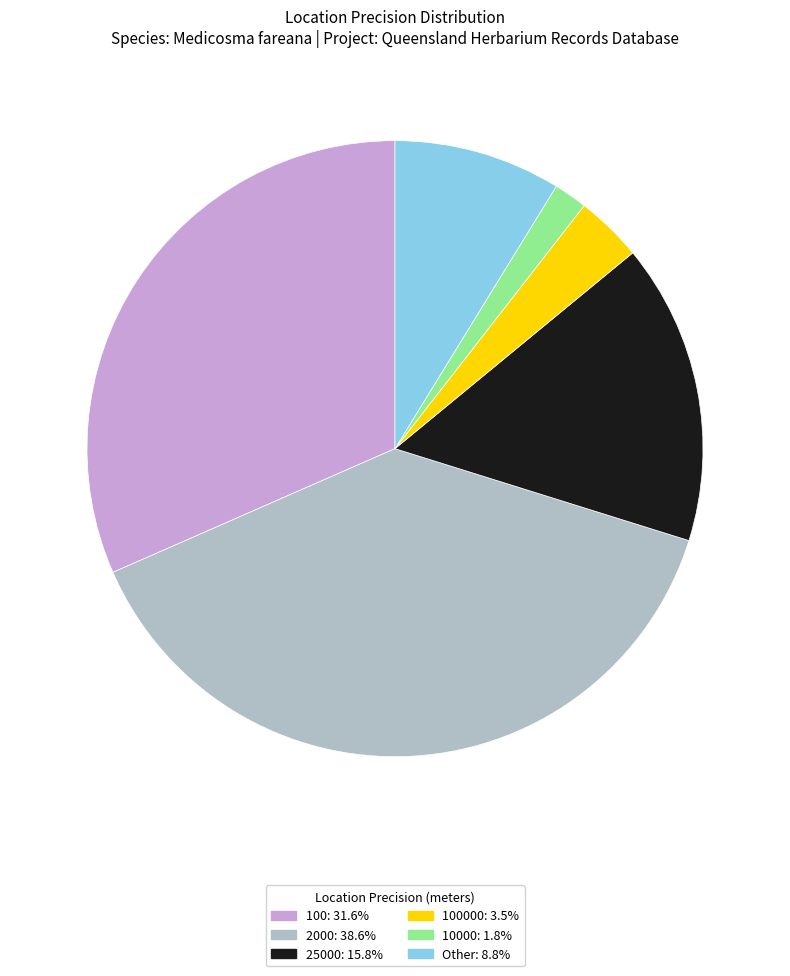

Do 100: 31.6% and 25000: 15.8% together represent more than half of the pie?

No